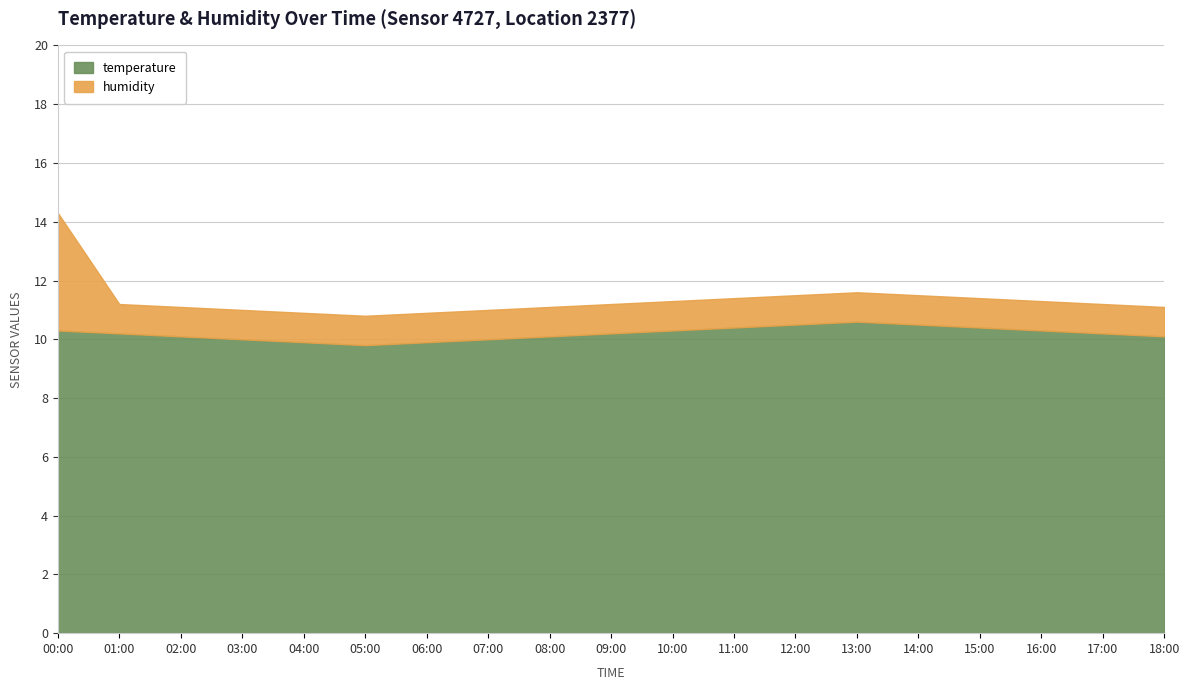

Which category has the highest value in the temperature series?

13:00